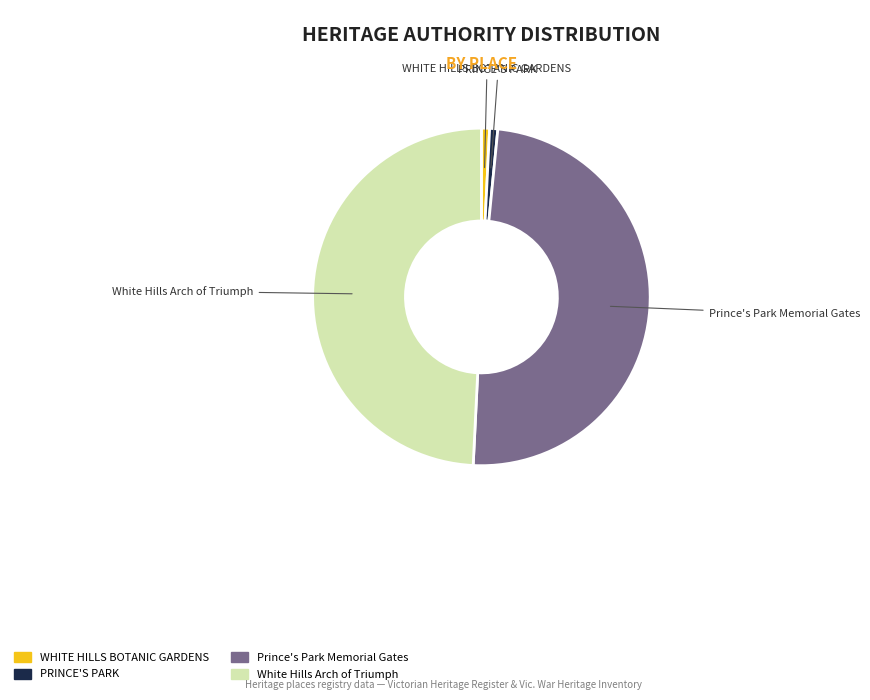

Is Prince's Park Memorial Gates the majority of the pie?

No